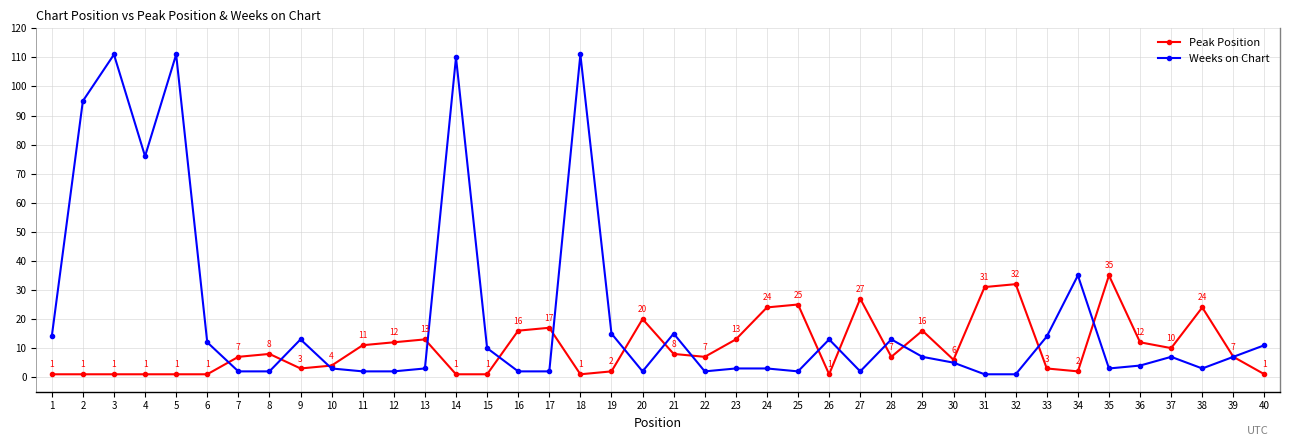

What is the maximum value for Weeks on Chart?

111